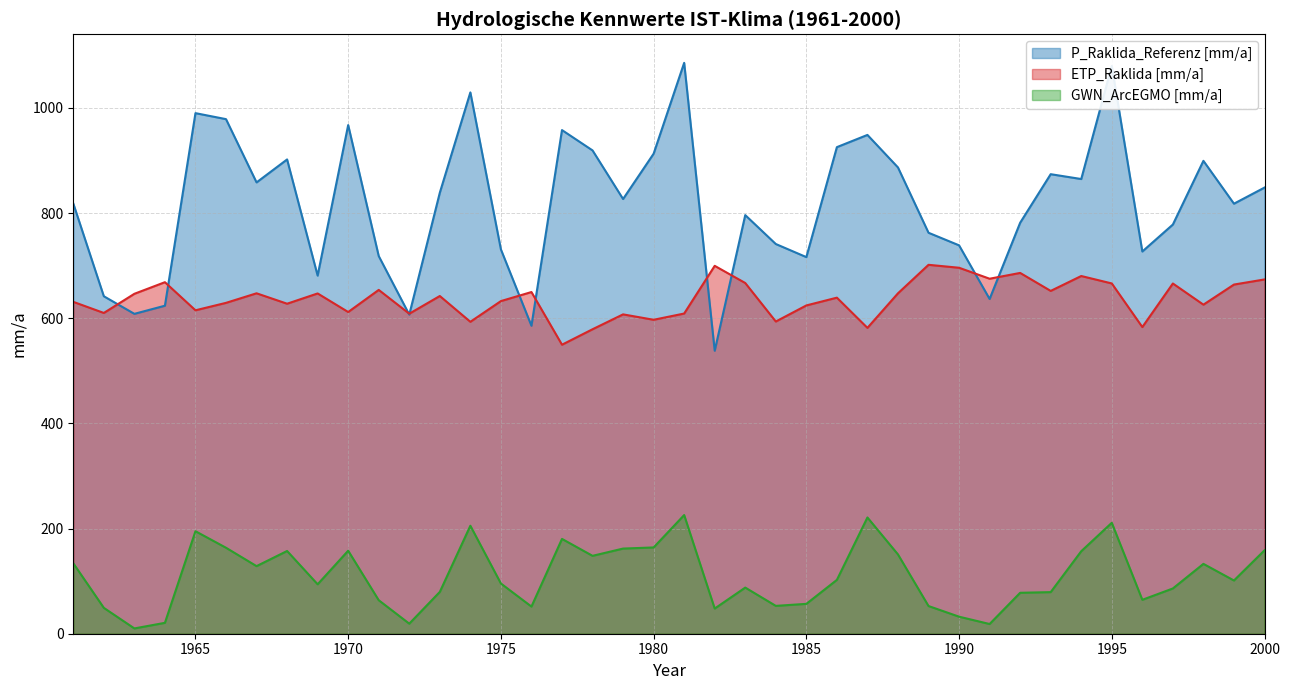

True or false: ETP_Raklida [mm/a] and GWN_ArcEGMO [mm/a] intersect in this chart.

False